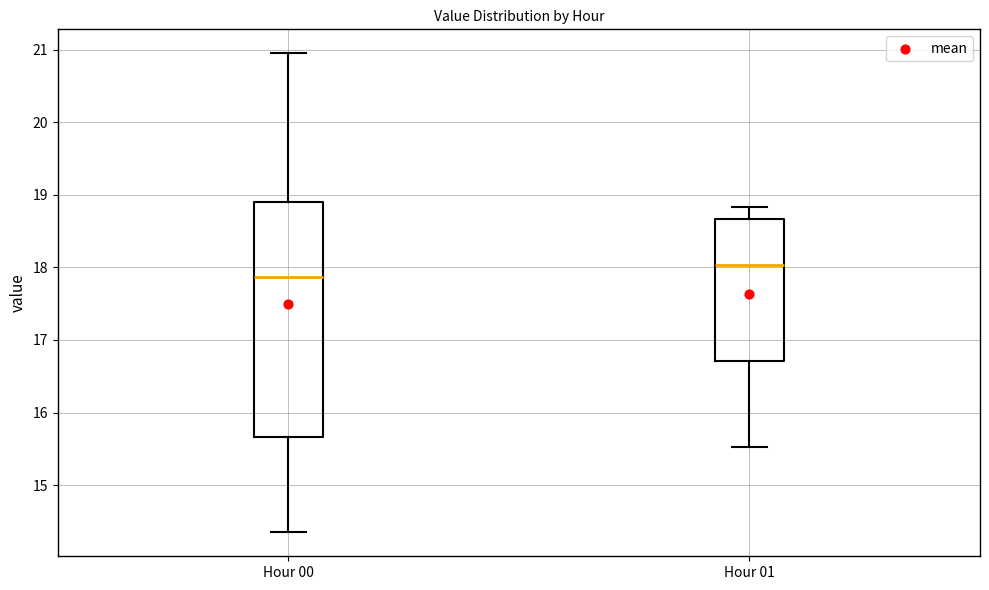

Reading left to right, transcribe this box plot: for each box, give where its median line is, the range the box spans, and where its two whiskers end, as read against the y-axis. The values are not printed on the chart, so give them approximately, as read against the axis.

Hour 00: median 17.9, box 15.7 to 18.9, whiskers 14.4 to 21.0
Hour 01: median 18.0, box 16.7 to 18.7, whiskers 15.5 to 18.8